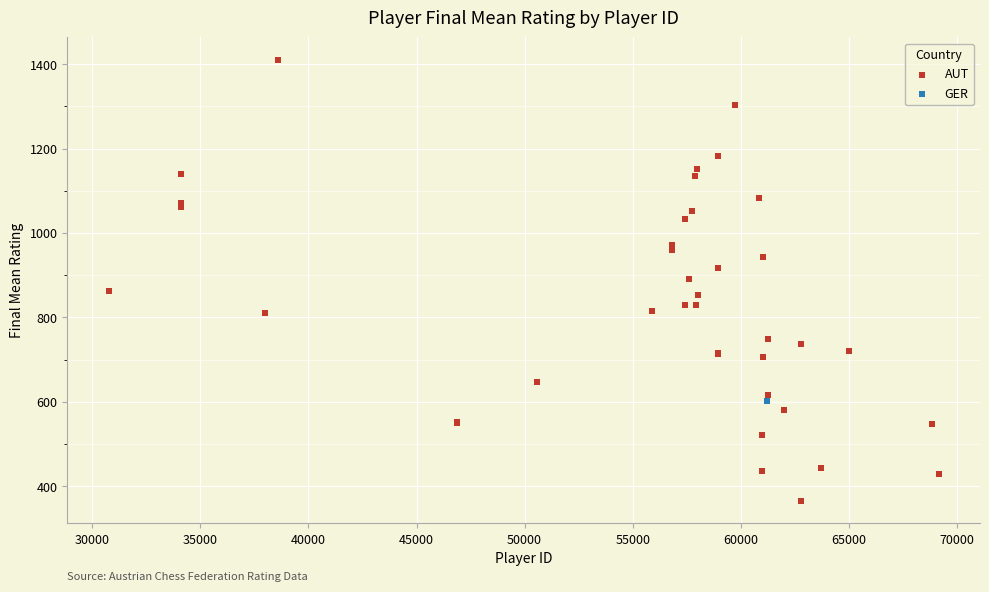

What are all the series names shown in the legend?

AUT, GER